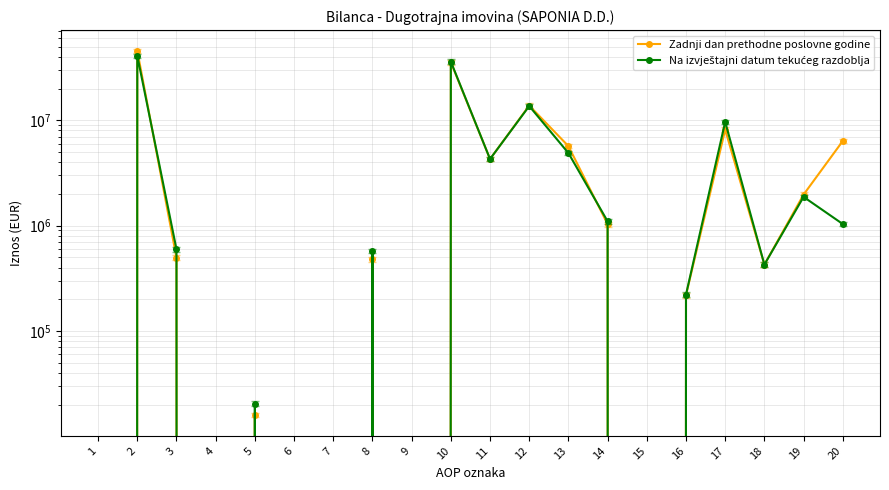

Where do Zadnji dan prethodne poslovne godine and Na izvještajni datum tekućeg razdoblja first cross each other?

2 and 3